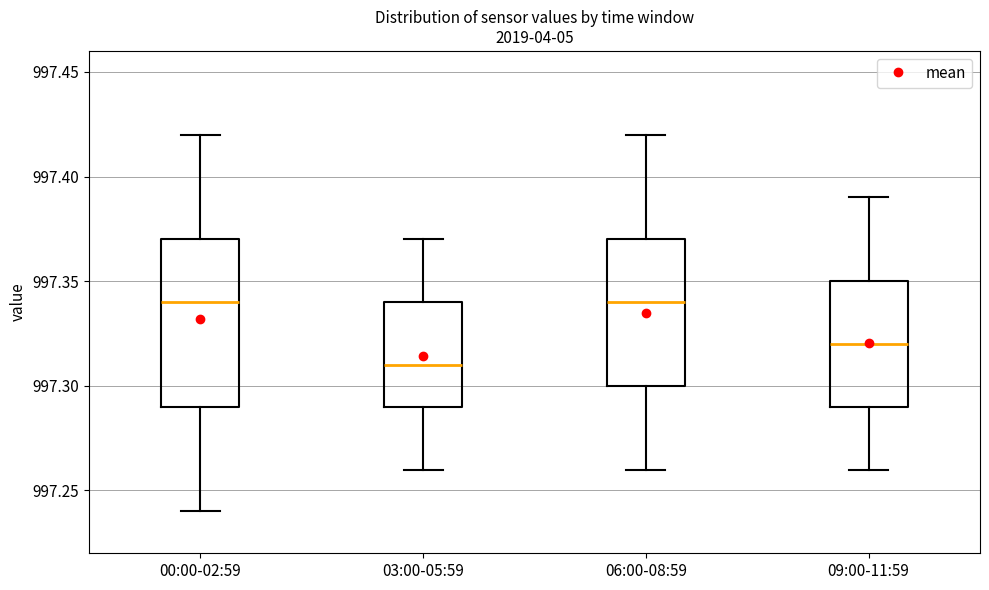

Reading left to right, read every box against the y-axis: the position of its median line, the range the box covers, and the ends of its whiskers. The values are not printed on the chart, so give them approximately, as read against the axis.

00:00-02:59: median 997.34, box 997.29 to 997.37, whiskers 997.24 to 997.42
03:00-05:59: median 997.31, box 997.29 to 997.34, whiskers 997.26 to 997.37
06:00-08:59: median 997.34, box 997.30 to 997.37, whiskers 997.26 to 997.42
09:00-11:59: median 997.32, box 997.29 to 997.35, whiskers 997.26 to 997.39